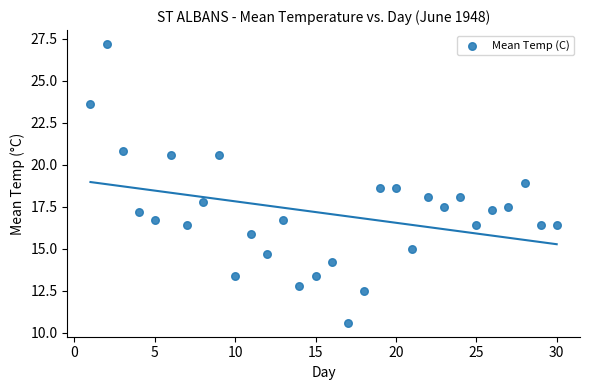

What is the range of X values (max minus min)?

29.0